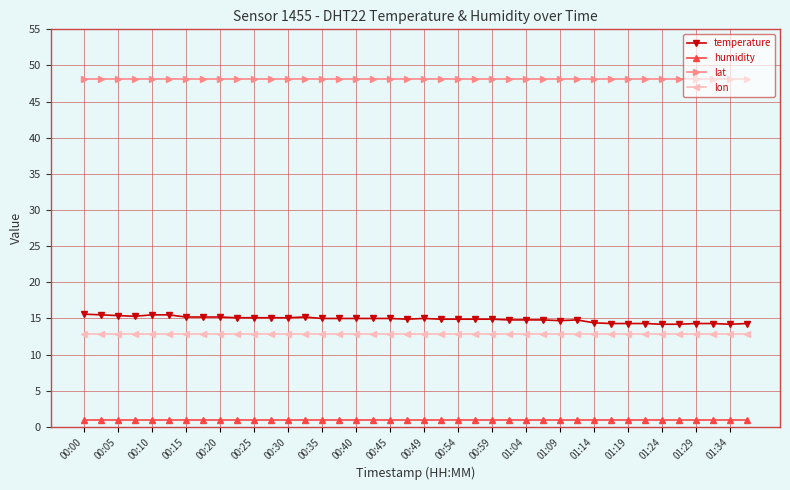

What is the maximum value for temperature?

15.6